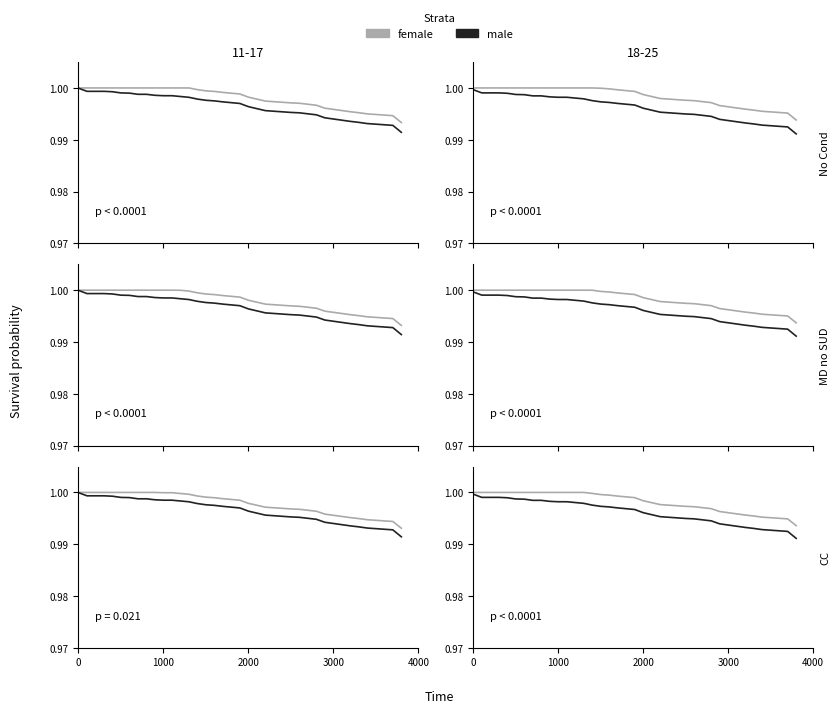

True or false: male and female intersect in this chart.

False